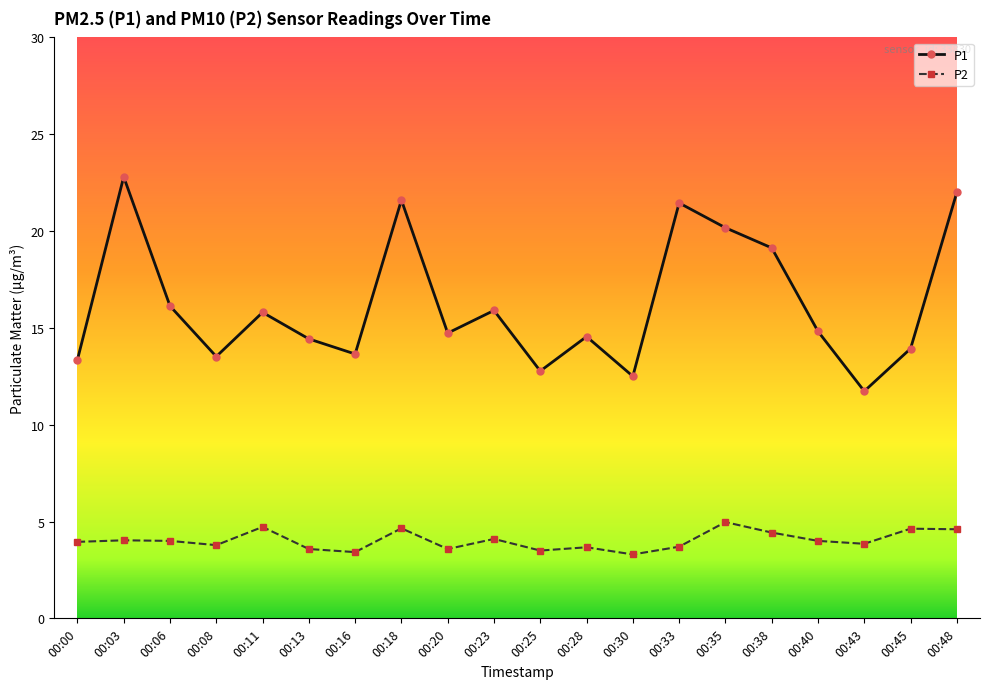

Which series has the largest range (max minus min)?

P1